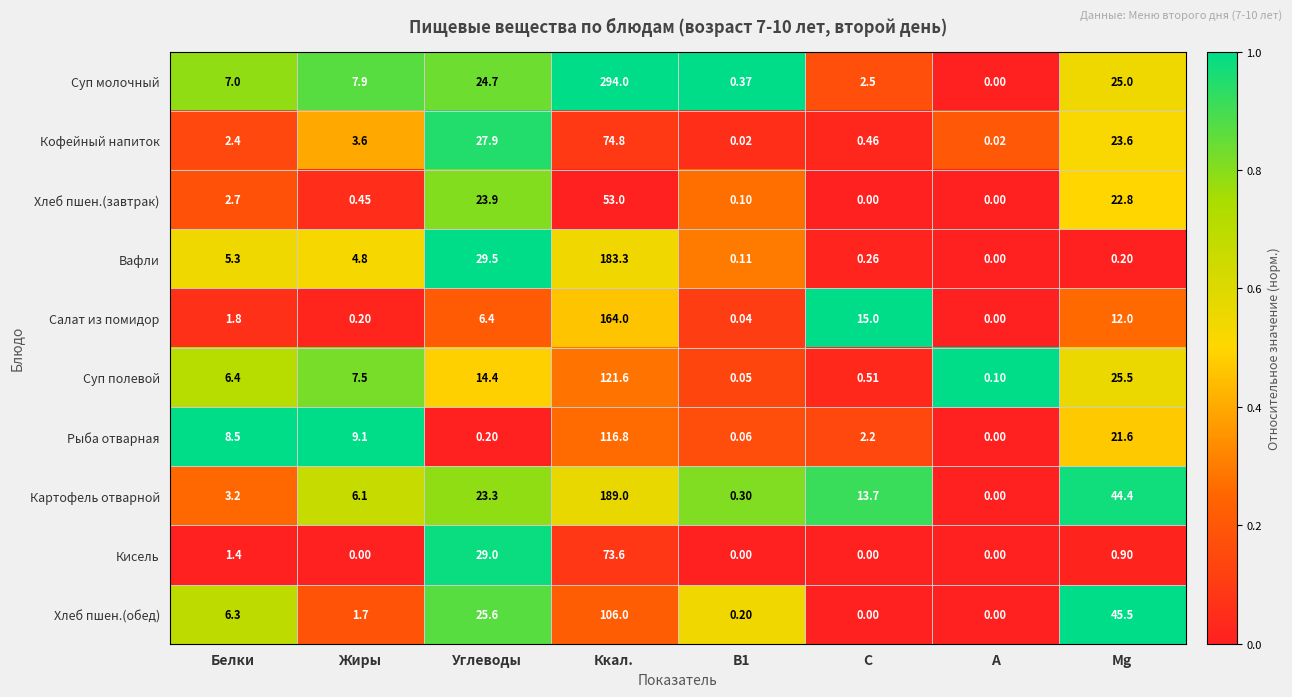

Which category has the highest value across all series?

Ккал.